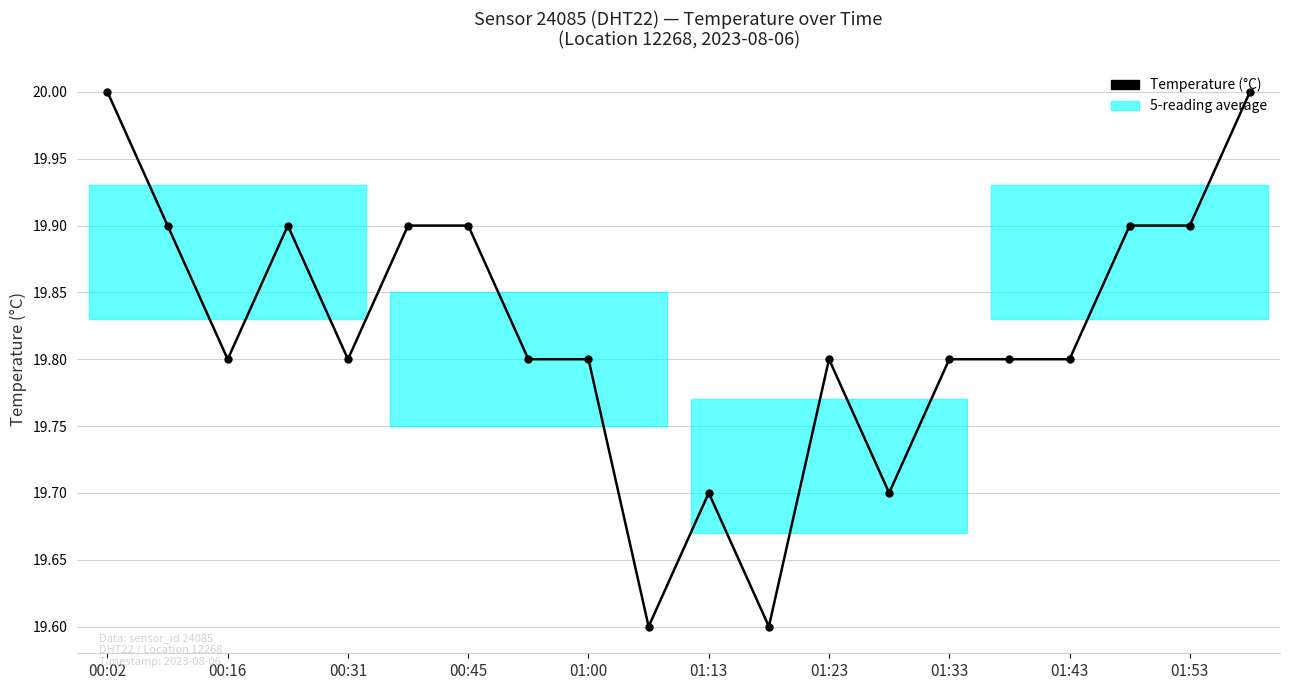

What is the minimum value shown in the chart?

19.6